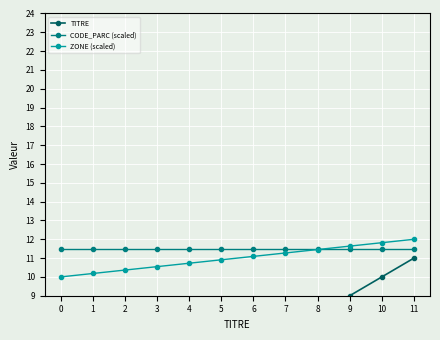

Reading right to left, transcribe all the data shown in this chart.

TITRE: 11=11.0	10=10.0	9=9.0	8=8.0	7=7.0	6=6.0	5=5.0	4=4.0	3=3.0	2=2.0	1=1.0	0=0.0
CODE_PARC (scaled): 11=11.5	10=11.5	9=11.5	8=11.5	7=11.5	6=11.5	5=11.5	4=11.5	3=11.5	2=11.5	1=11.5	0=11.5
ZONE (scaled): 11=12.0	10=11.8	9=11.6	8=11.5	7=11.3	6=11.1	5=10.9	4=10.7	3=10.5	2=10.4	1=10.2	0=10.0